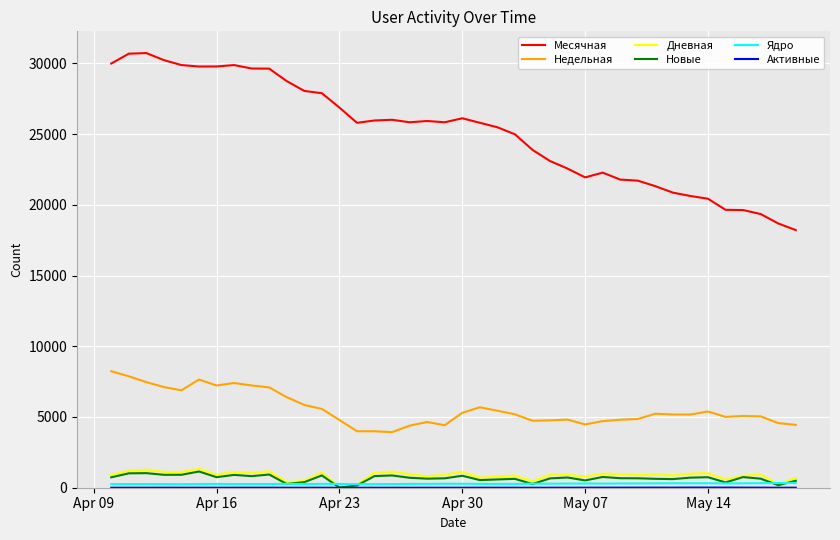

What is the highest value of the Месячная series?

30728